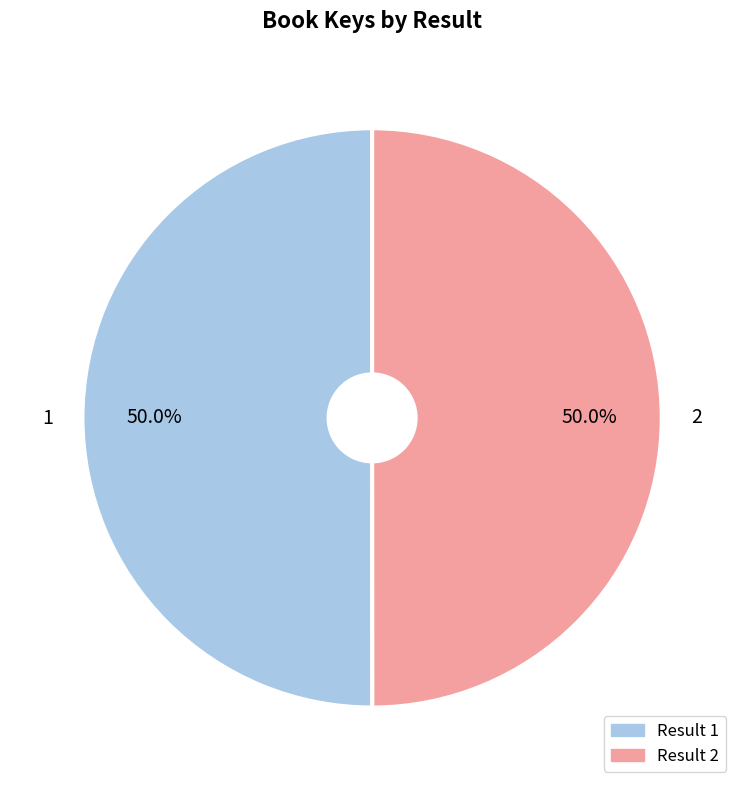

To the nearest percent, what percentage of the pie is 1?

50%